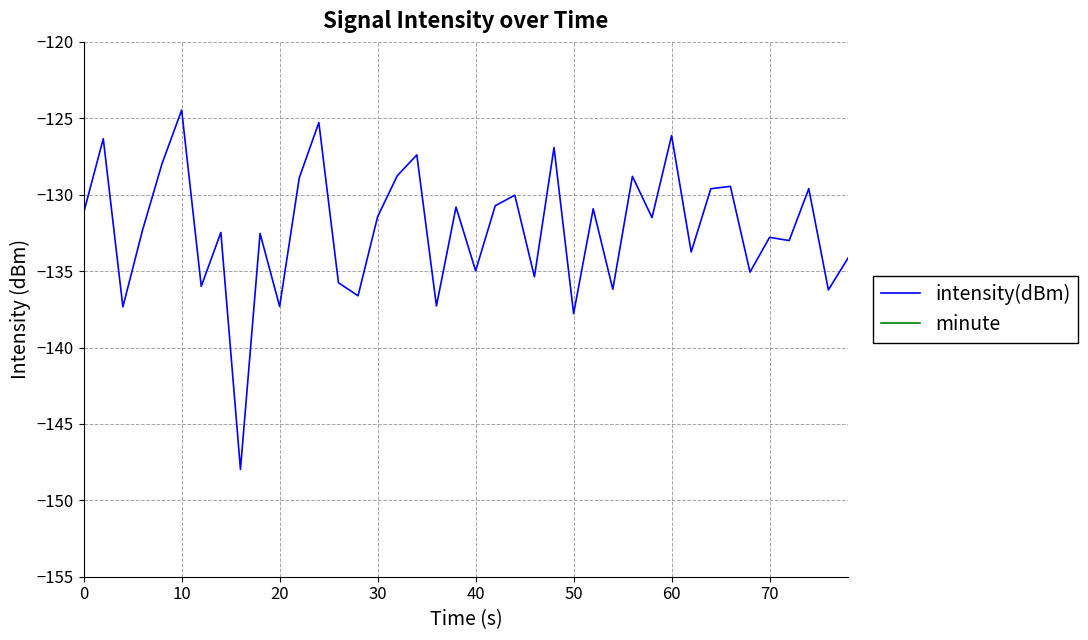

Which series has the largest total across all categories?

minute